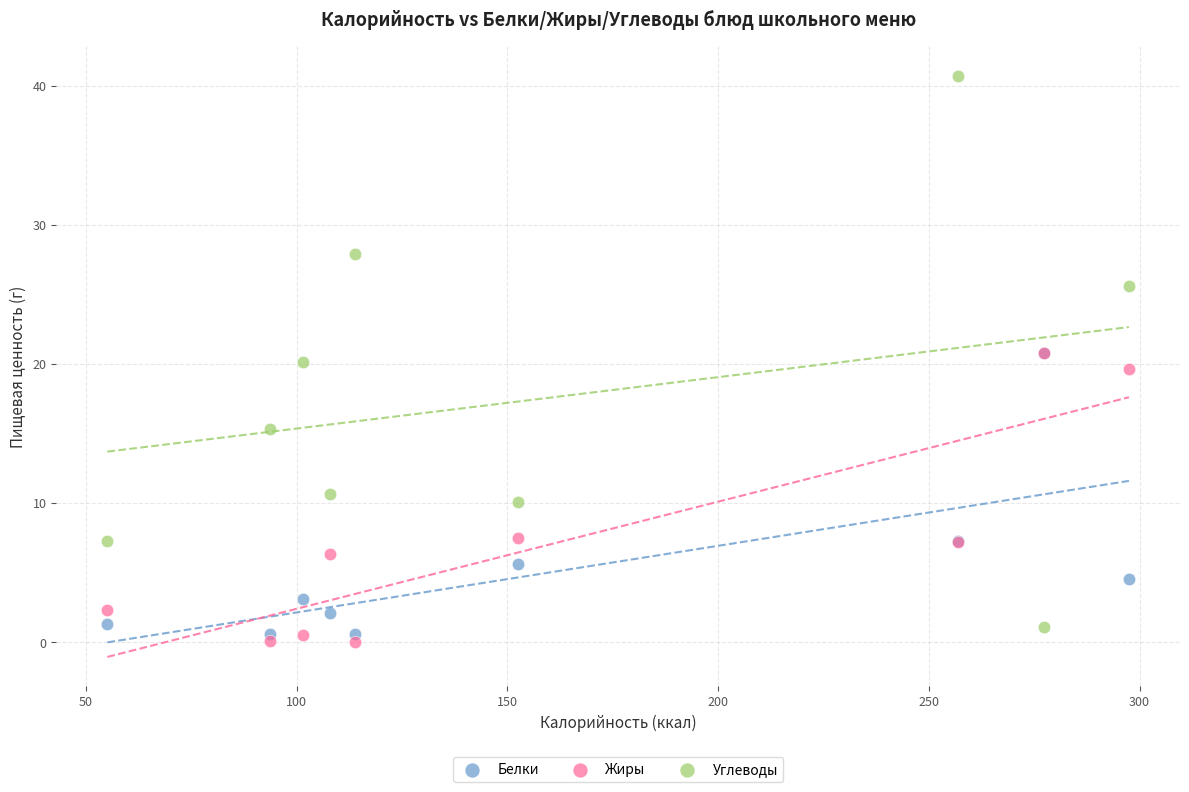

Which series has the widest spread of Y values?

Углеводы